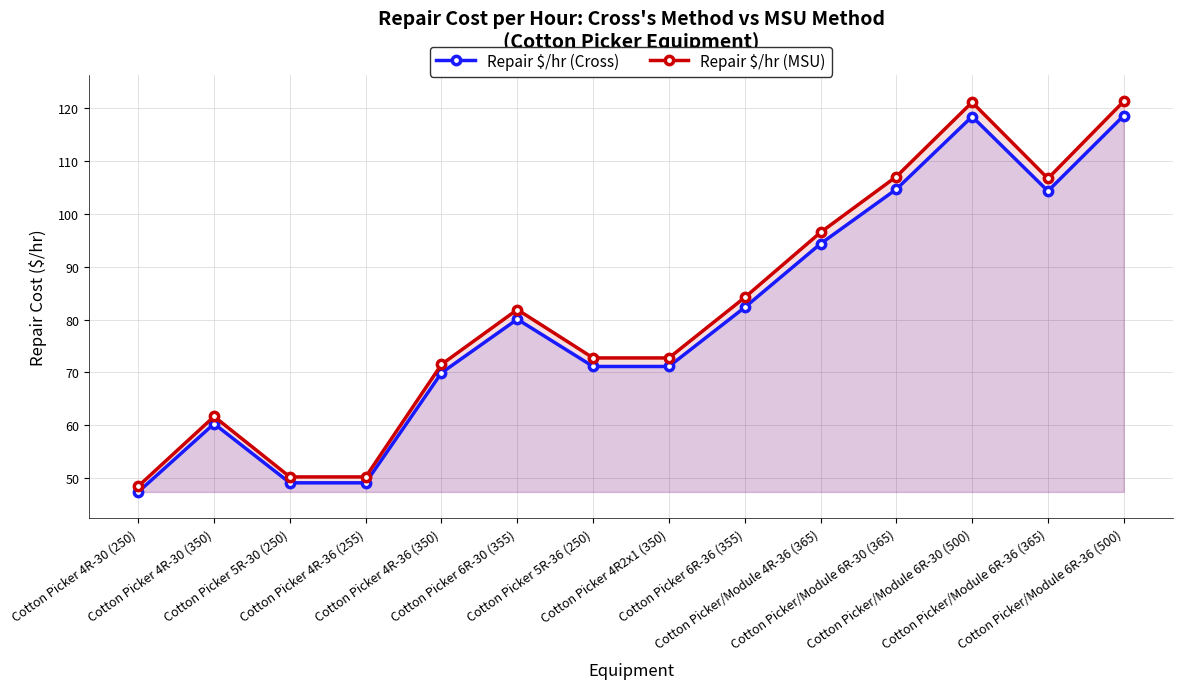

The value of Repair $/hr (Cross) at Cotton Picker/Module 6R-30 (500) is 74.3. True or false?

False